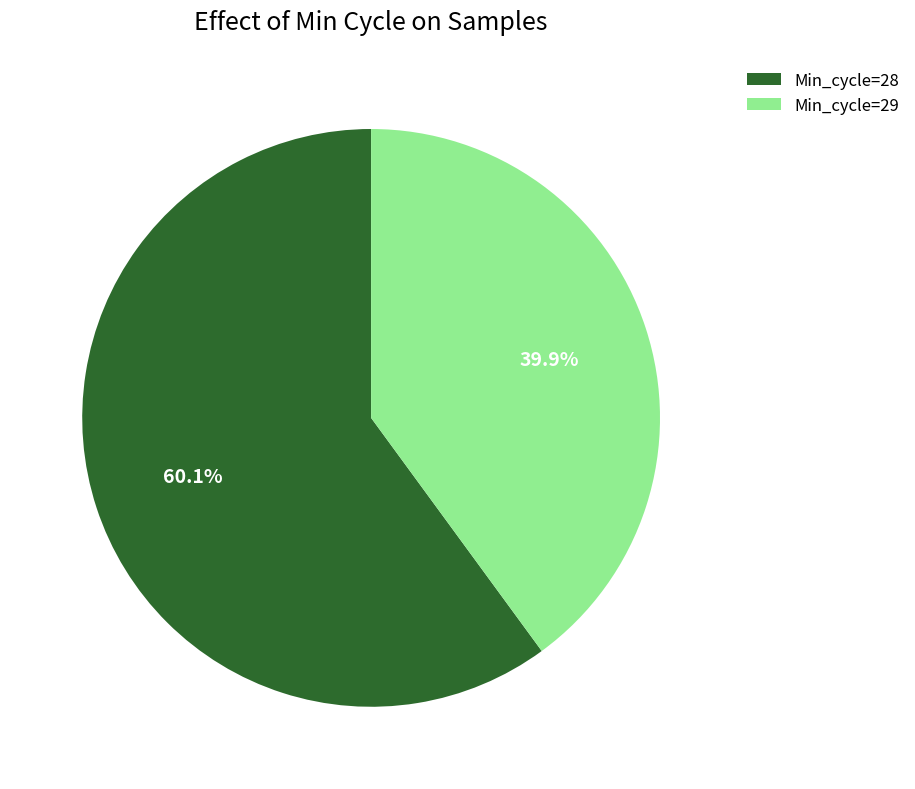

What is the ratio of the value at Min_cycle=28 to the value at Min_cycle=29?

1.5